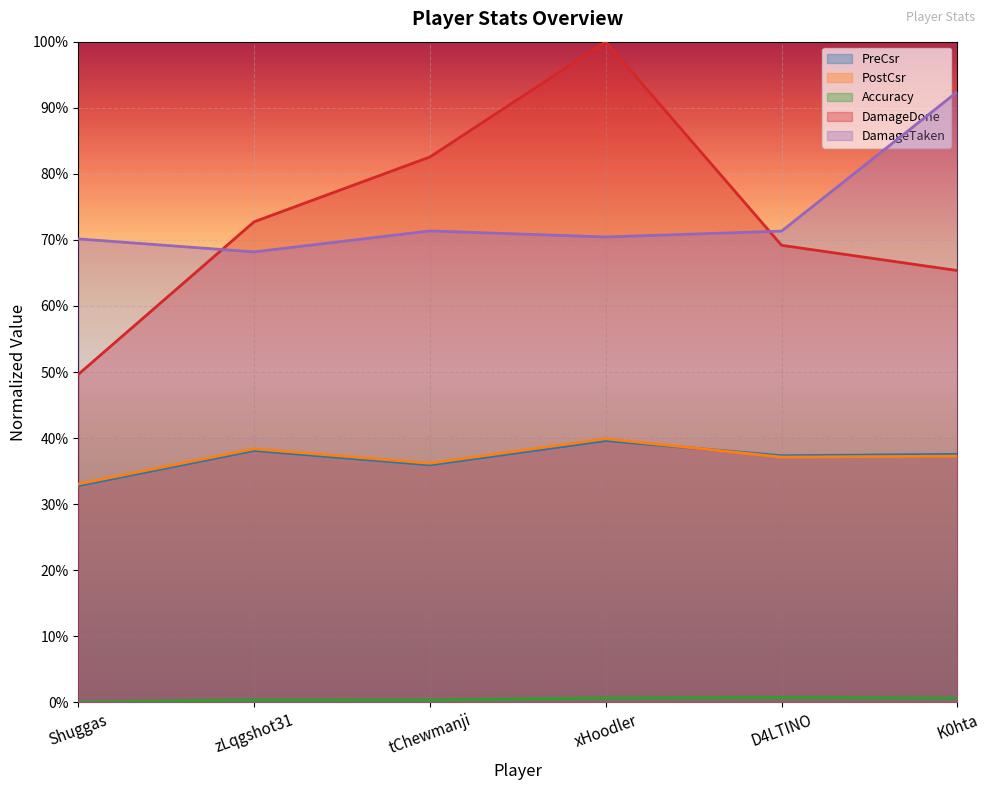

What are all the series names shown in the legend?

PreCsr, PostCsr, Accuracy, DamageDone, DamageTaken